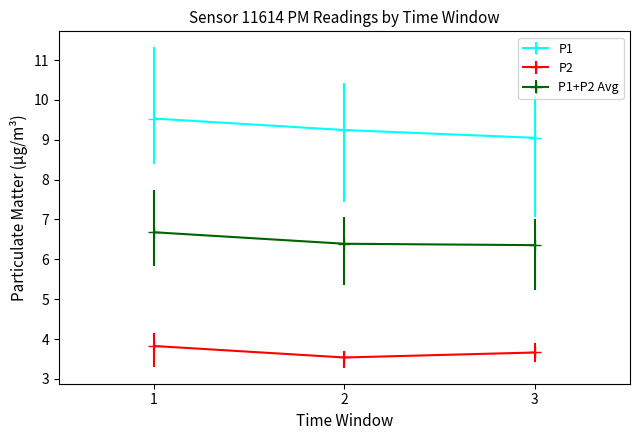

What is the value of the P2 point at the 2nd from the left?

3.5